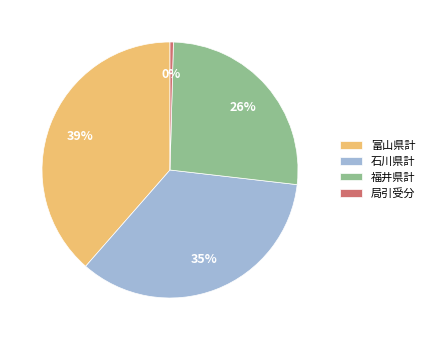

What is the largest slice in the pie chart?

富山県計